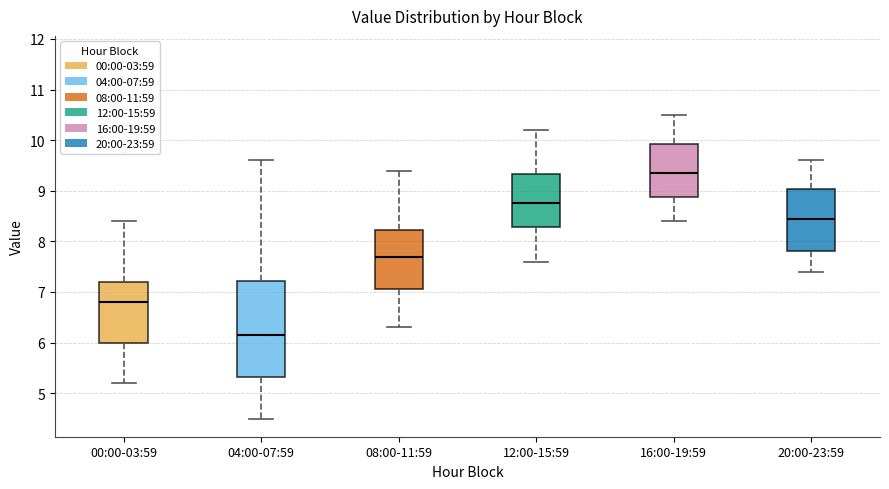

Where is the upper edge of the box for 12:00-15:59 on the y-axis? The values are not printed on the chart, so give them approximately, as read against the axis.

9.3